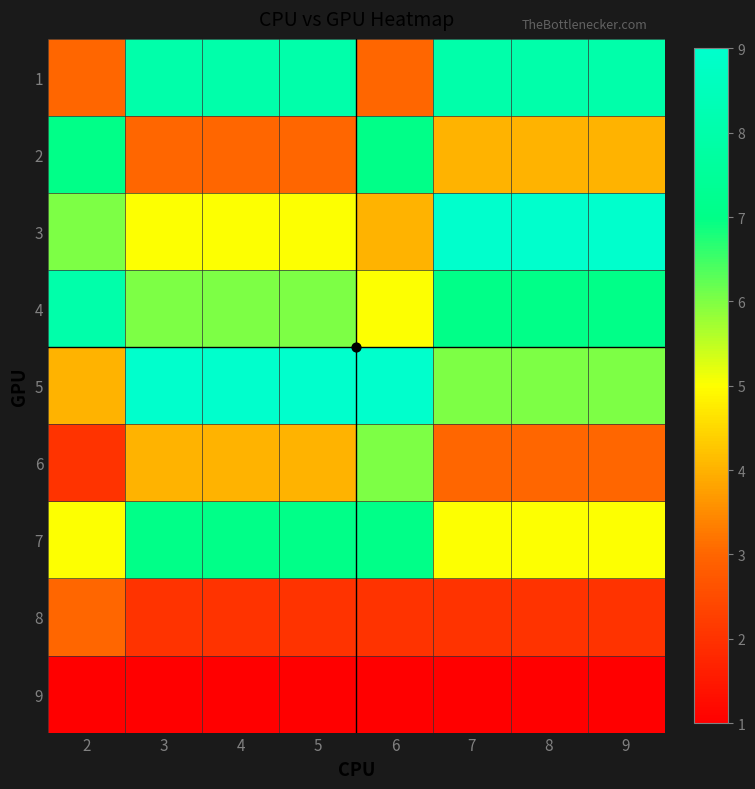

Which category has the lowest value across all series?

2